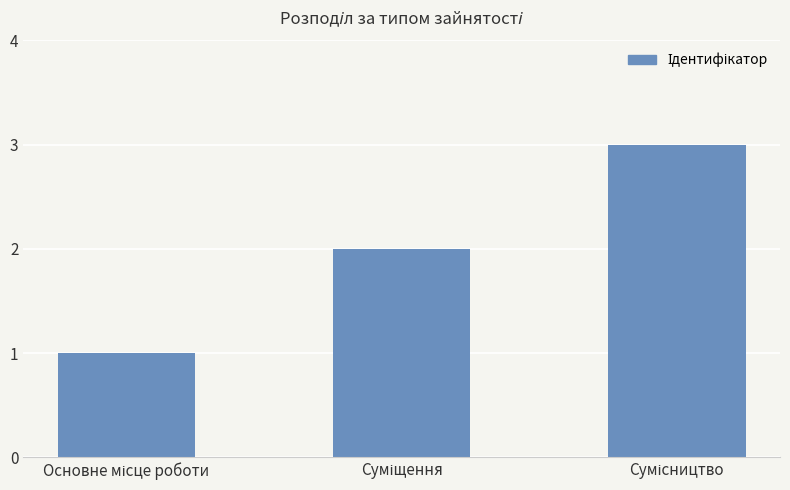

What is the sum of all values?

6